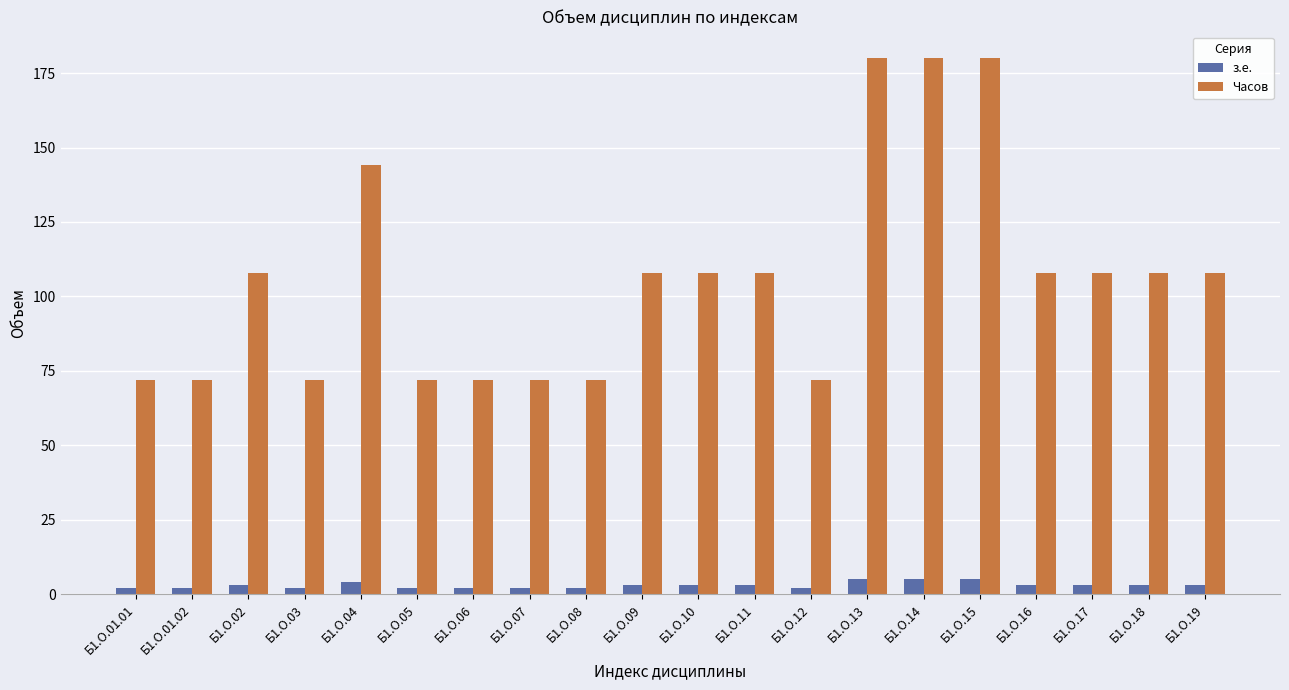

What is the sum of the з.е. values at Б1.О.15 and Б1.О.19?

8